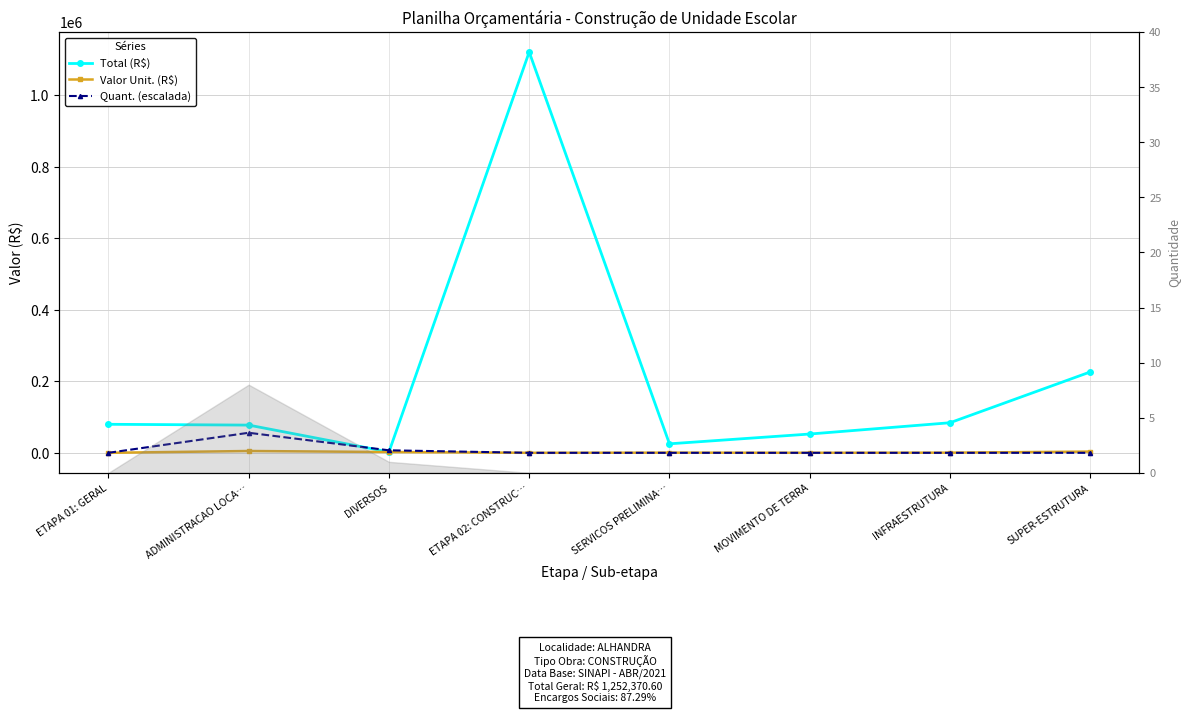

What is the sum of the Valor Unit. (R$) values at INFRAESTRUTURA and ETAPA 01: GERAL?

381.4